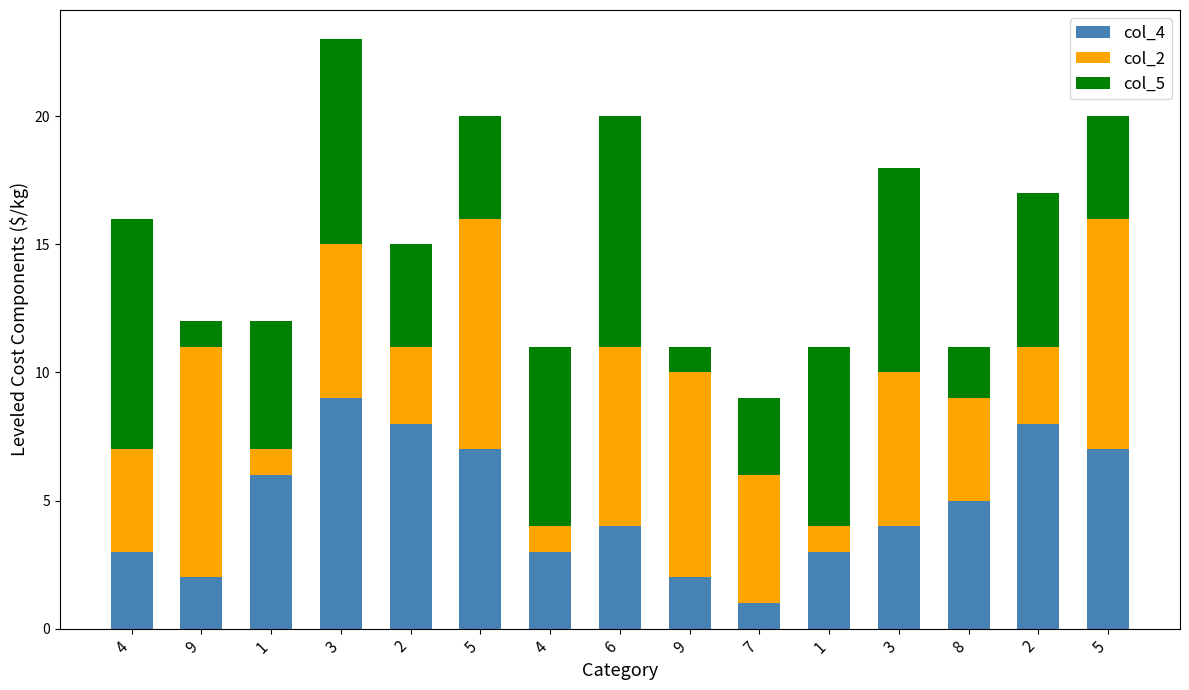

How many bars are there in total?

15